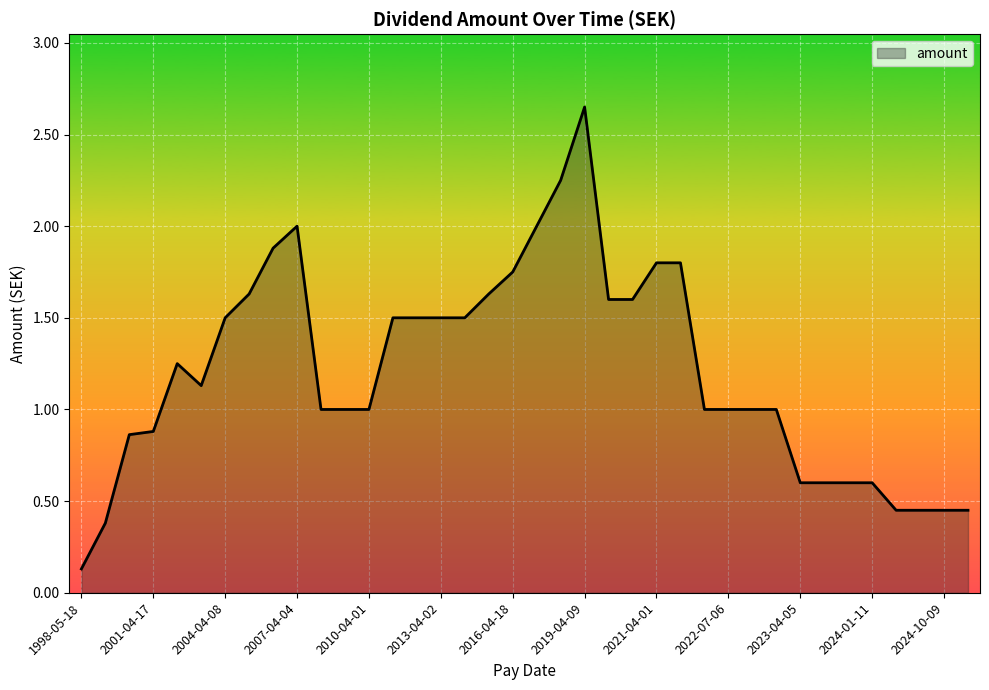

What is the difference between the maximum and minimum values?

2.5